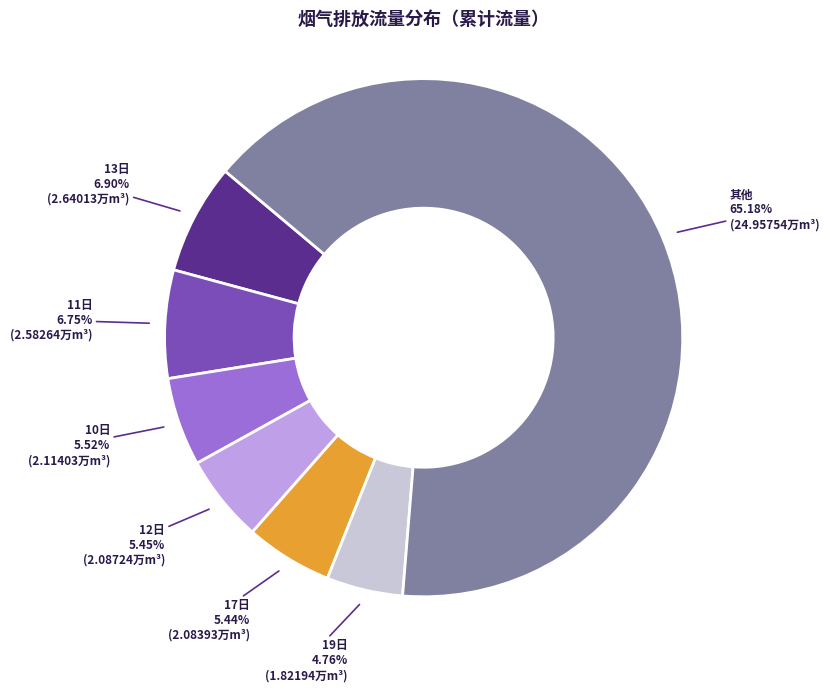

Is 其他 the majority of the pie?

Yes